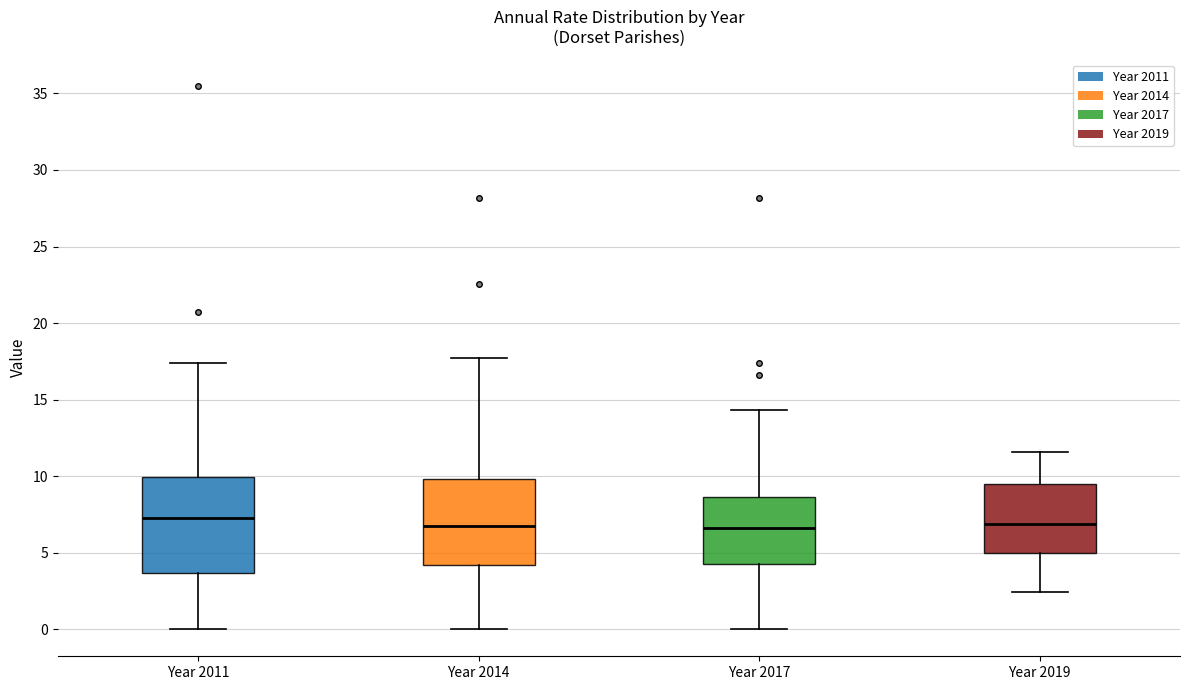

Reading left to right, read every box against the y-axis: the position of its median line, the range the box covers, and the ends of its whiskers. The values are not printed on the chart, so give them approximately, as read against the axis.

Year 2011: median 7.0, box 3.5 to 10.0, whiskers 0.0 to 17.5
Year 2014: median 6.5, box 4.0 to 10.0, whiskers 0.0 to 17.5
Year 2017: median 6.5, box 4.0 to 8.5, whiskers 0.0 to 14.5
Year 2019: median 7.0, box 5.0 to 9.5, whiskers 2.5 to 11.5